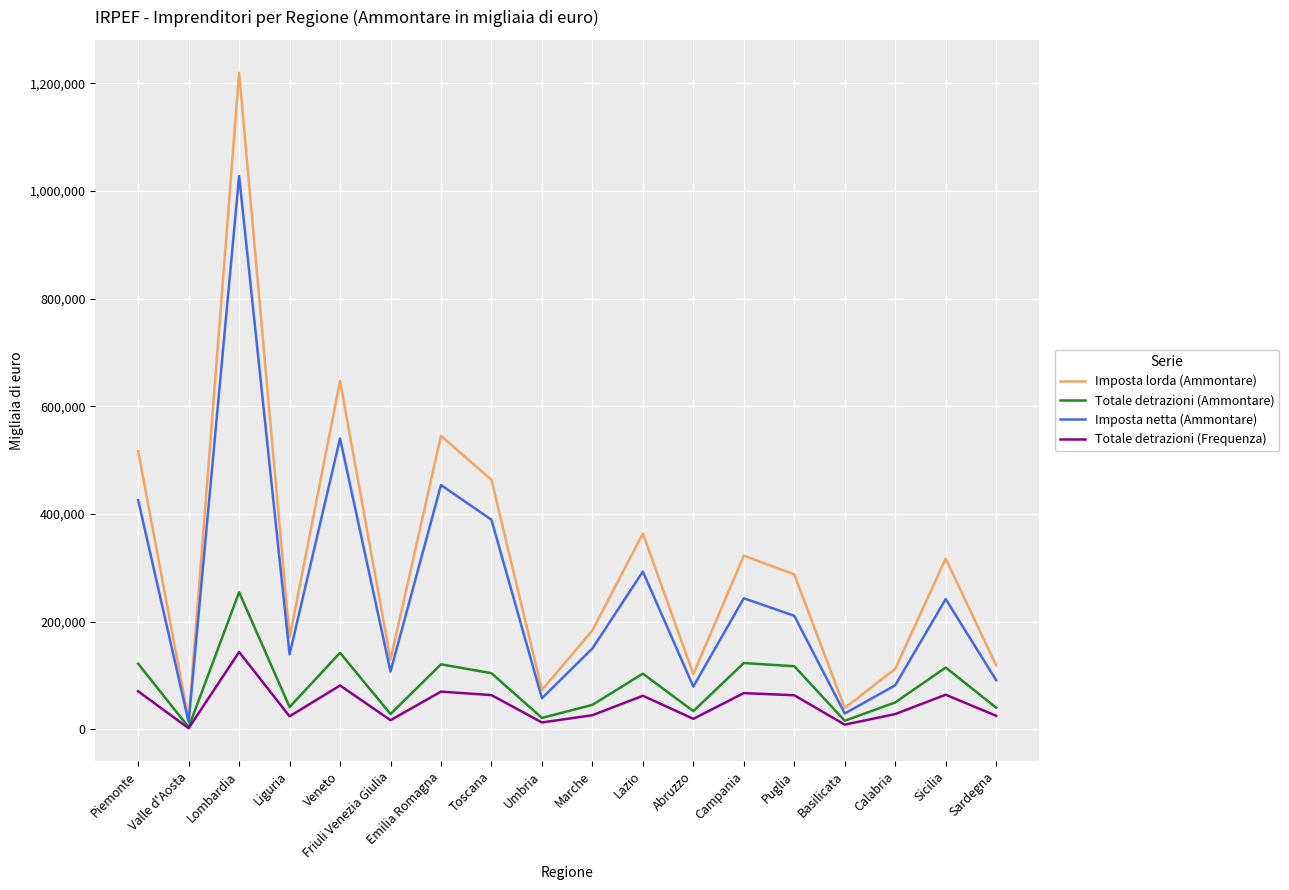

What is the sum of the Totale detrazioni (Frequenza) values at Lazio and Abruzzo?

82361